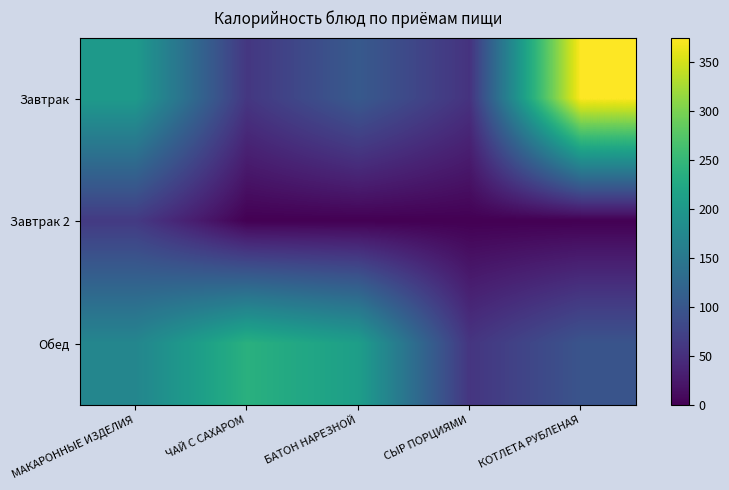

At which category is the sum across all series the highest?

КОТЛЕТА РУБЛЕНАЯ